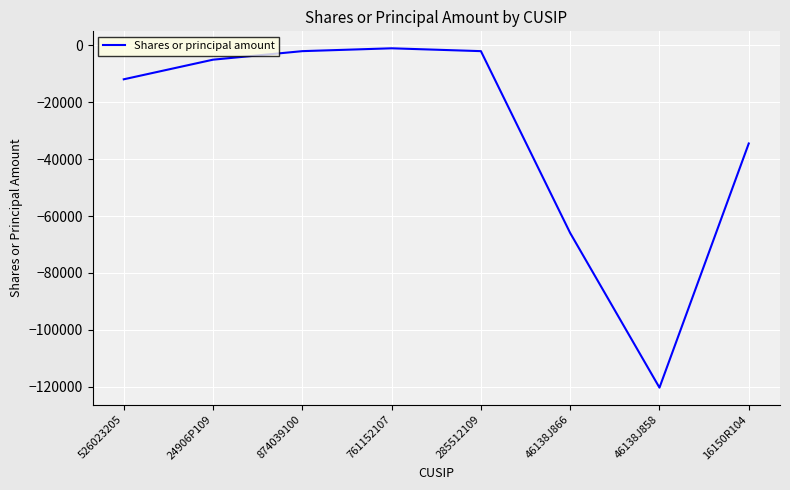

What is the difference between the maximum and minimum values?

119335